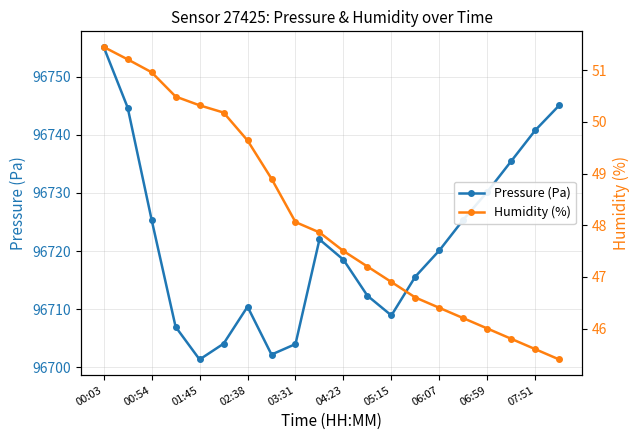

Which series has the largest total across all categories?

Pressure (Pa)